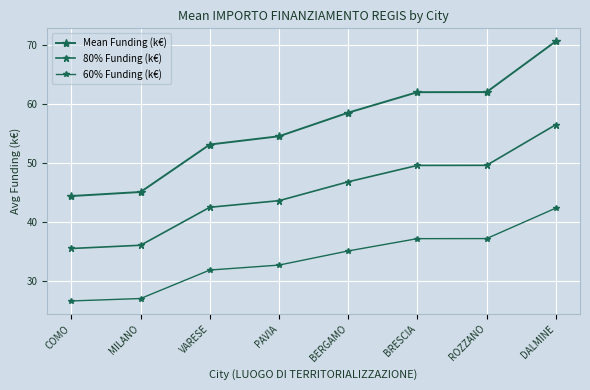

What is the sum of all Mean Funding (k€) values?

450.7